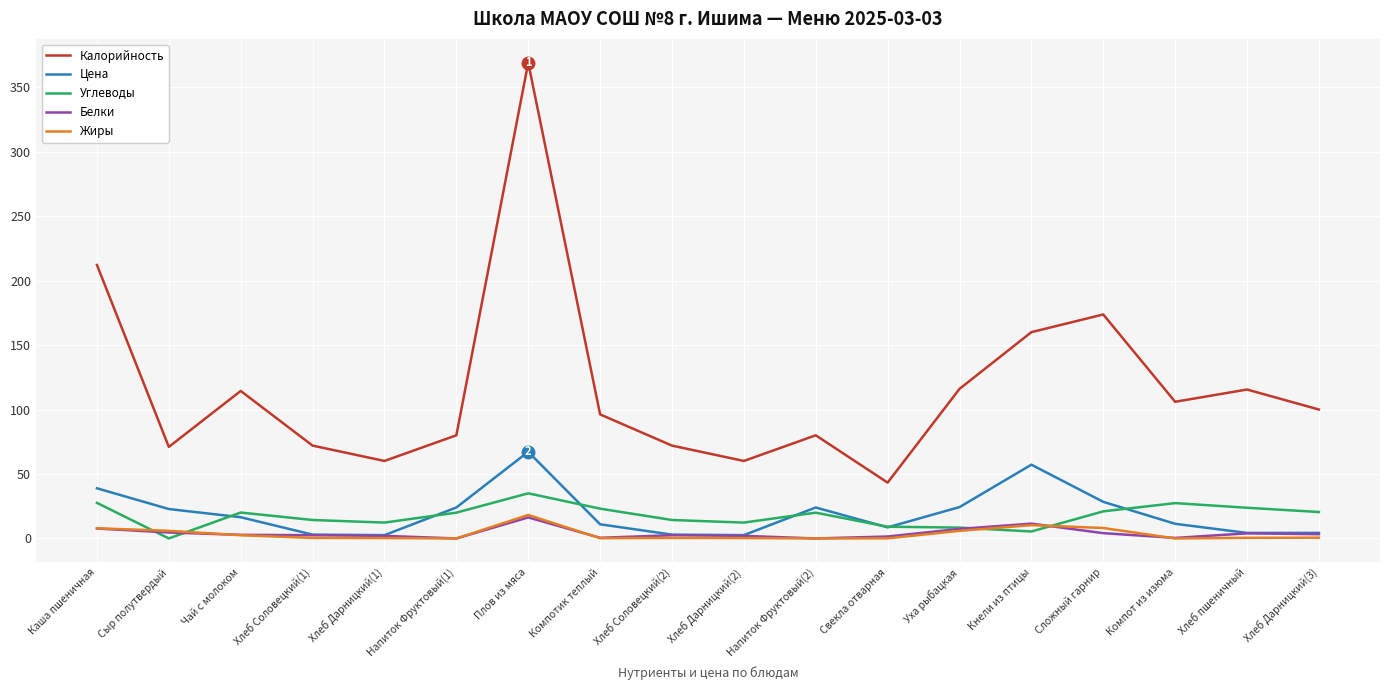

Is the value of Калорийность at Плов из мяса greater than the value of Белки at Хлеб Дарницкий(1)?

Yes